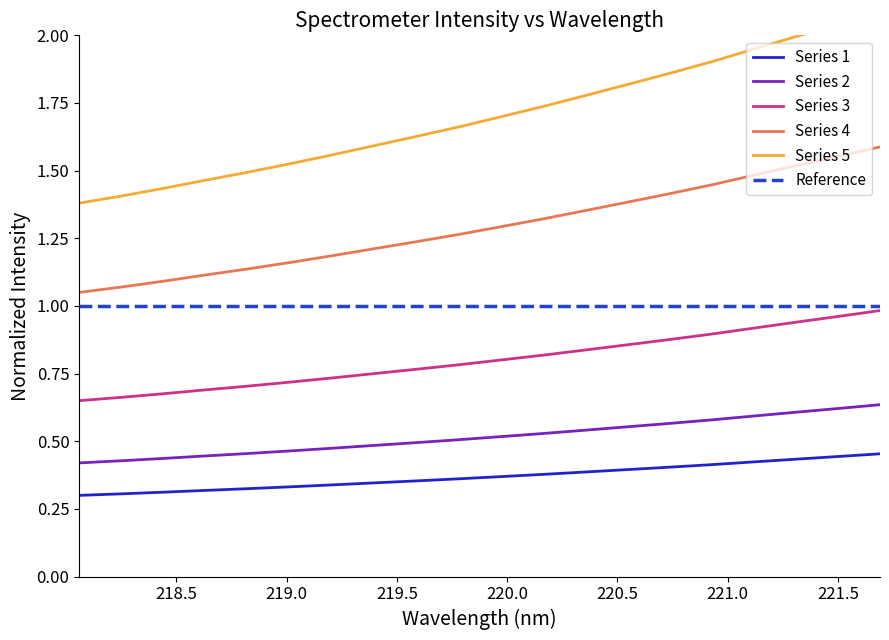

True or false: Series 3 and Series 4 cross at least once.

False